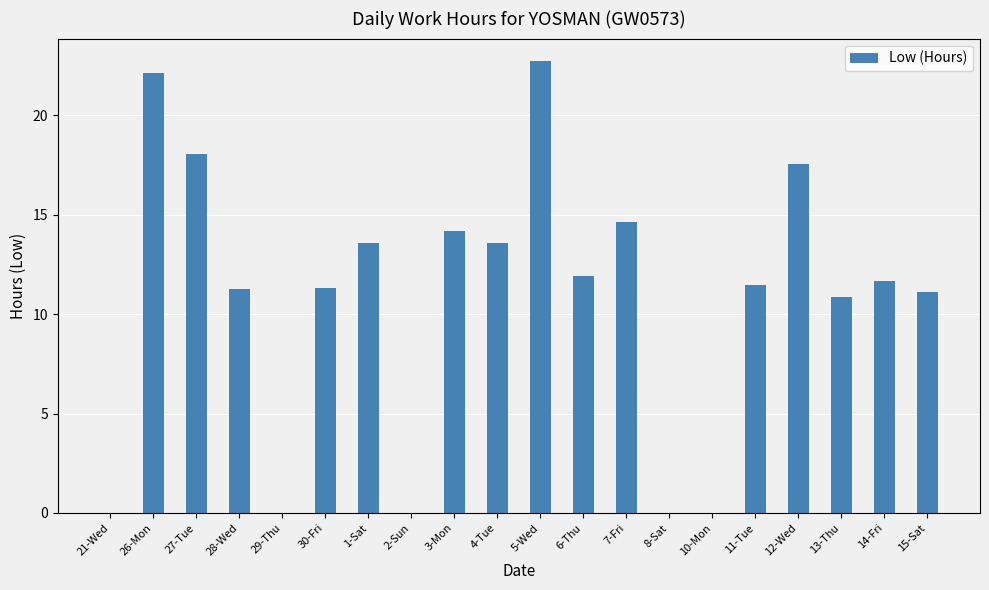

How many categories are shown in the chart?

20